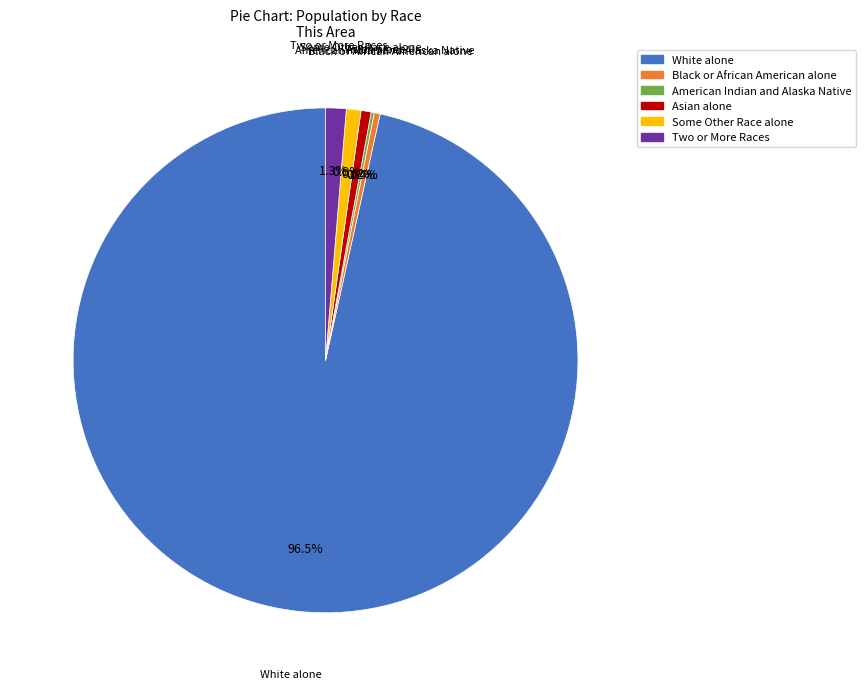

Is it true that Two or More Races is 1% of the pie?

True